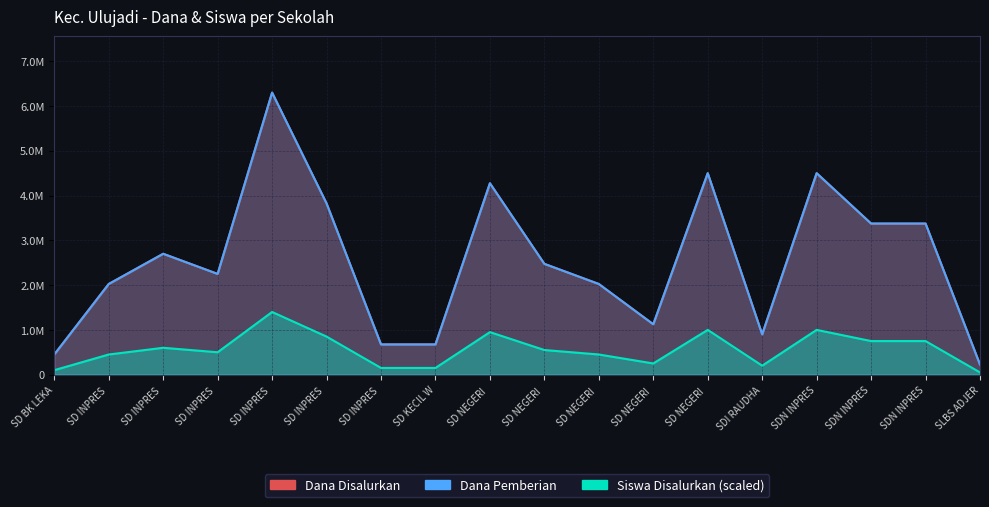

What is the total value across all series at SDN INPRES?

10000000